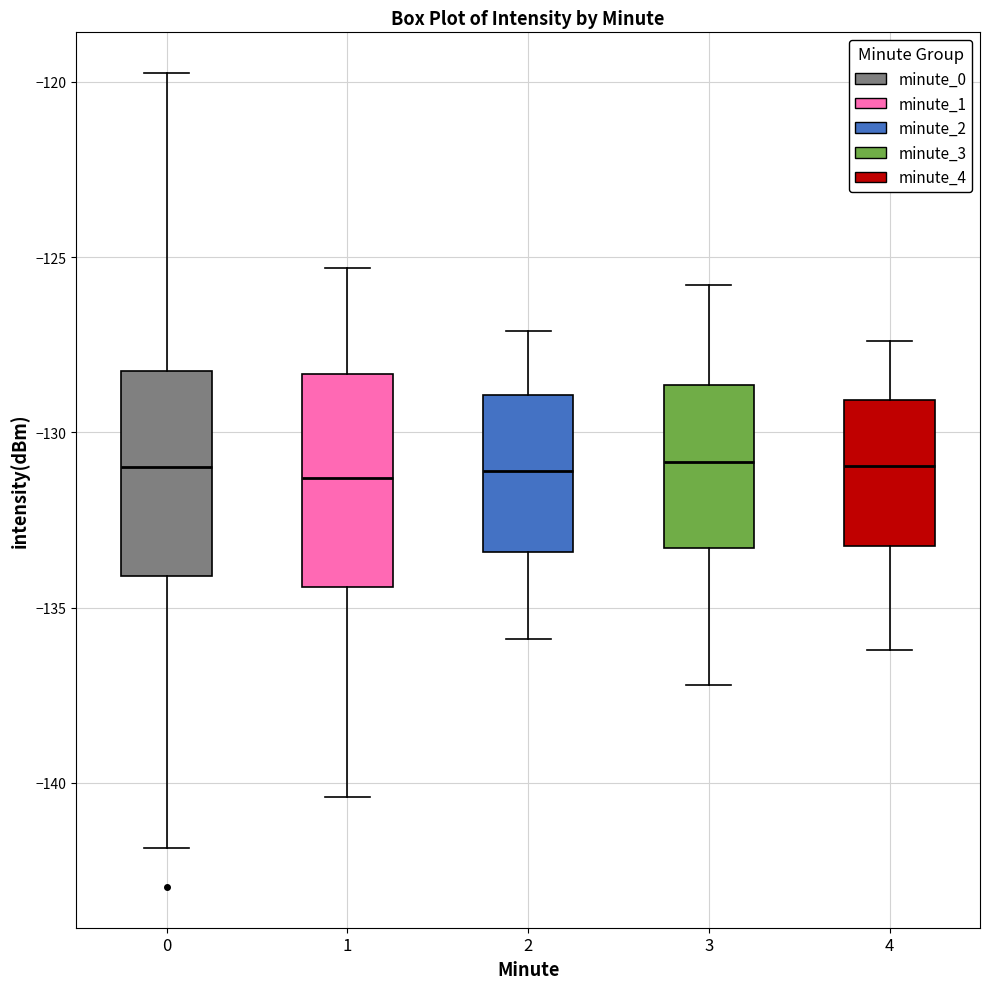

Reading left to right, transcribe this box plot: for each box, give where its median line is, the range the box spans, and where its two whiskers end, as read against the y-axis. The values are not printed on the chart, so give them approximately, as read against the axis.

0: median -131.0, box -134.0 to -128.0, whiskers -142.0 to -119.5
1: median -131.5, box -134.5 to -128.5, whiskers -140.5 to -125.5
2: median -131.0, box -133.5 to -129.0, whiskers -136.0 to -127.0
3: median -131.0, box -133.5 to -128.5, whiskers -137.0 to -126.0
4: median -131.0, box -133.0 to -129.0, whiskers -136.0 to -127.5